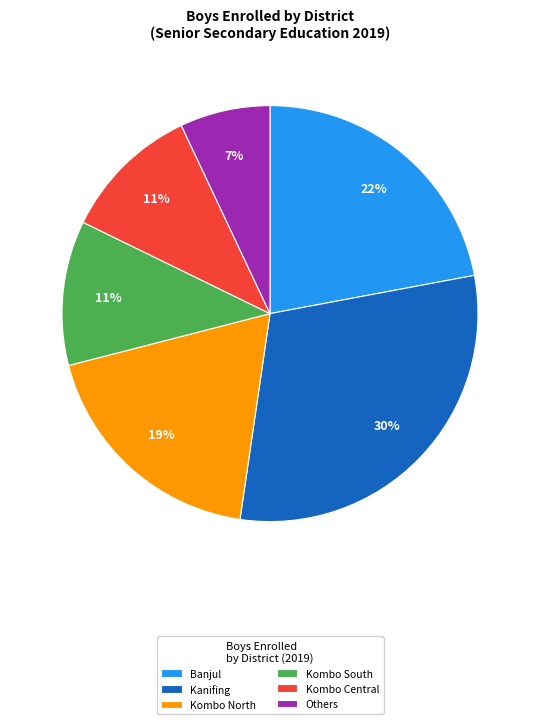

Do Kombo North and Kanifing together represent more than half of the pie?

No